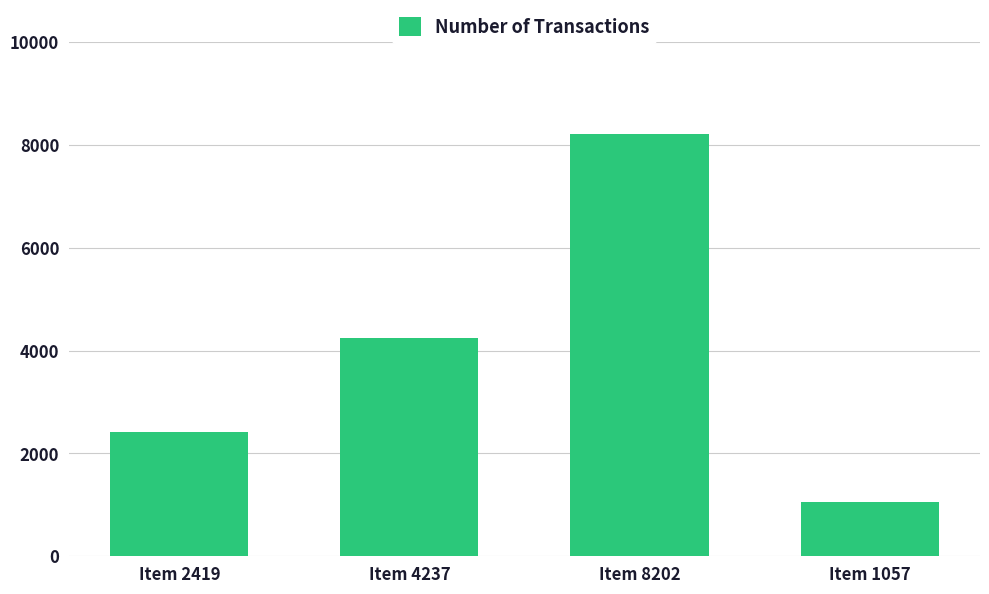

What is the average value?

3979